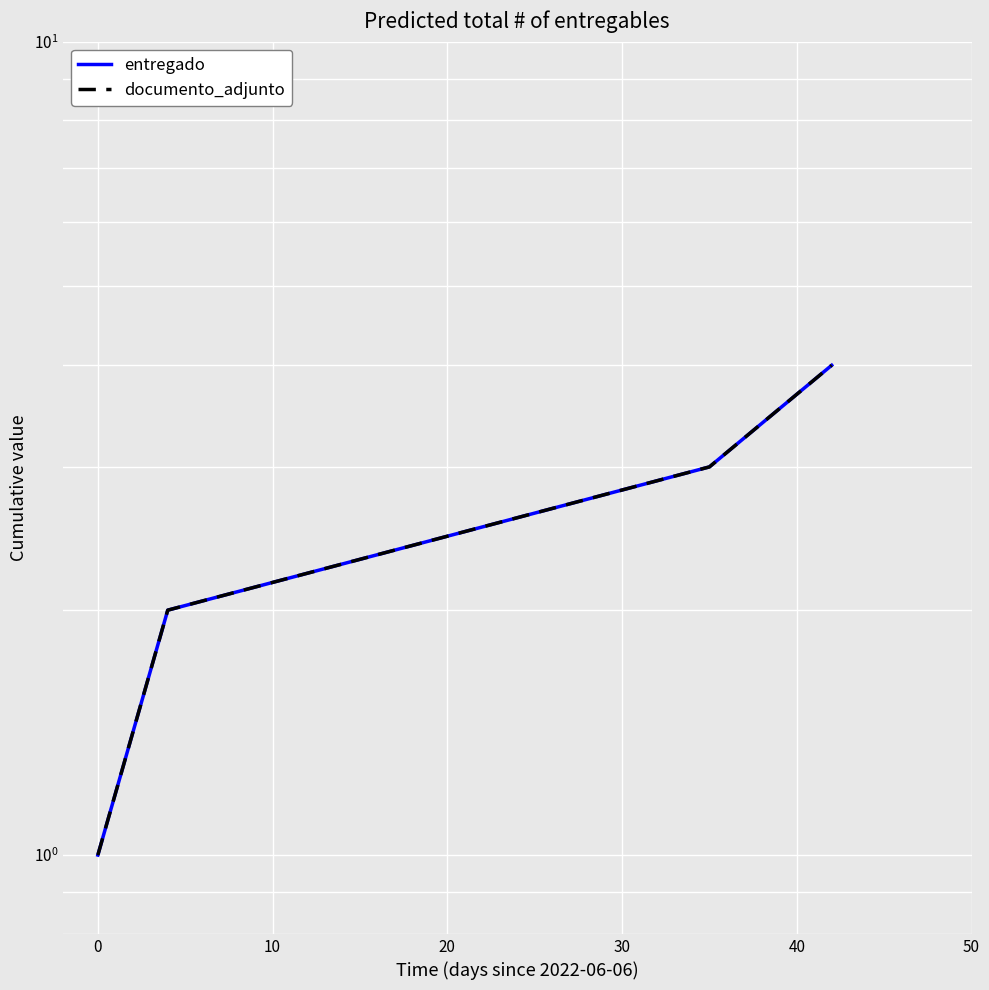

What is the difference between the maximum and minimum values in the entregado series?

3